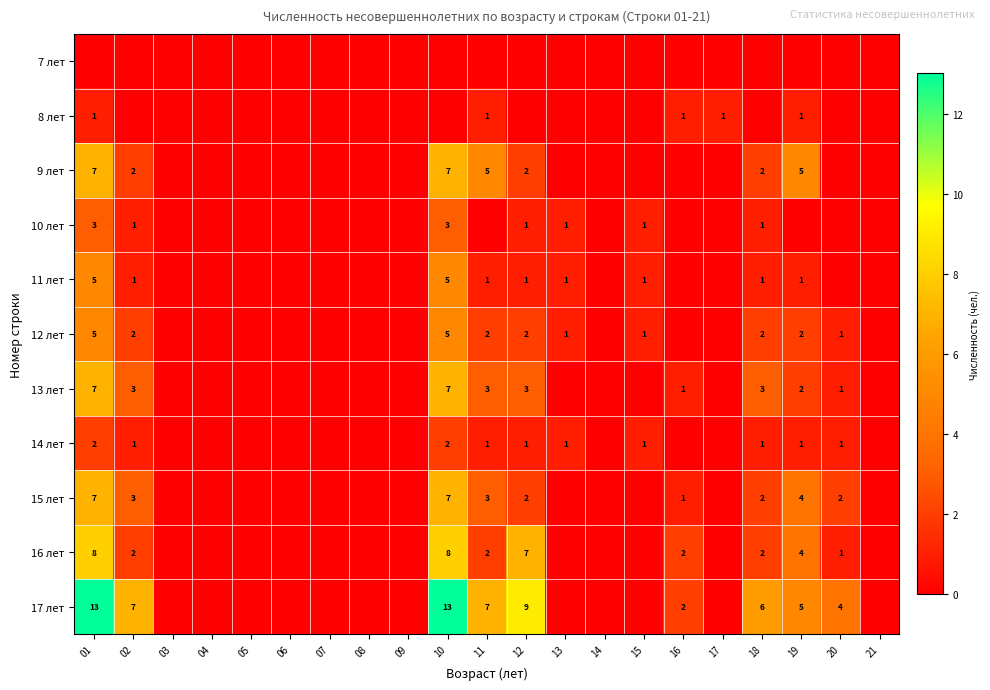

The value of 10 лет at 01 is 4. True or false?

False